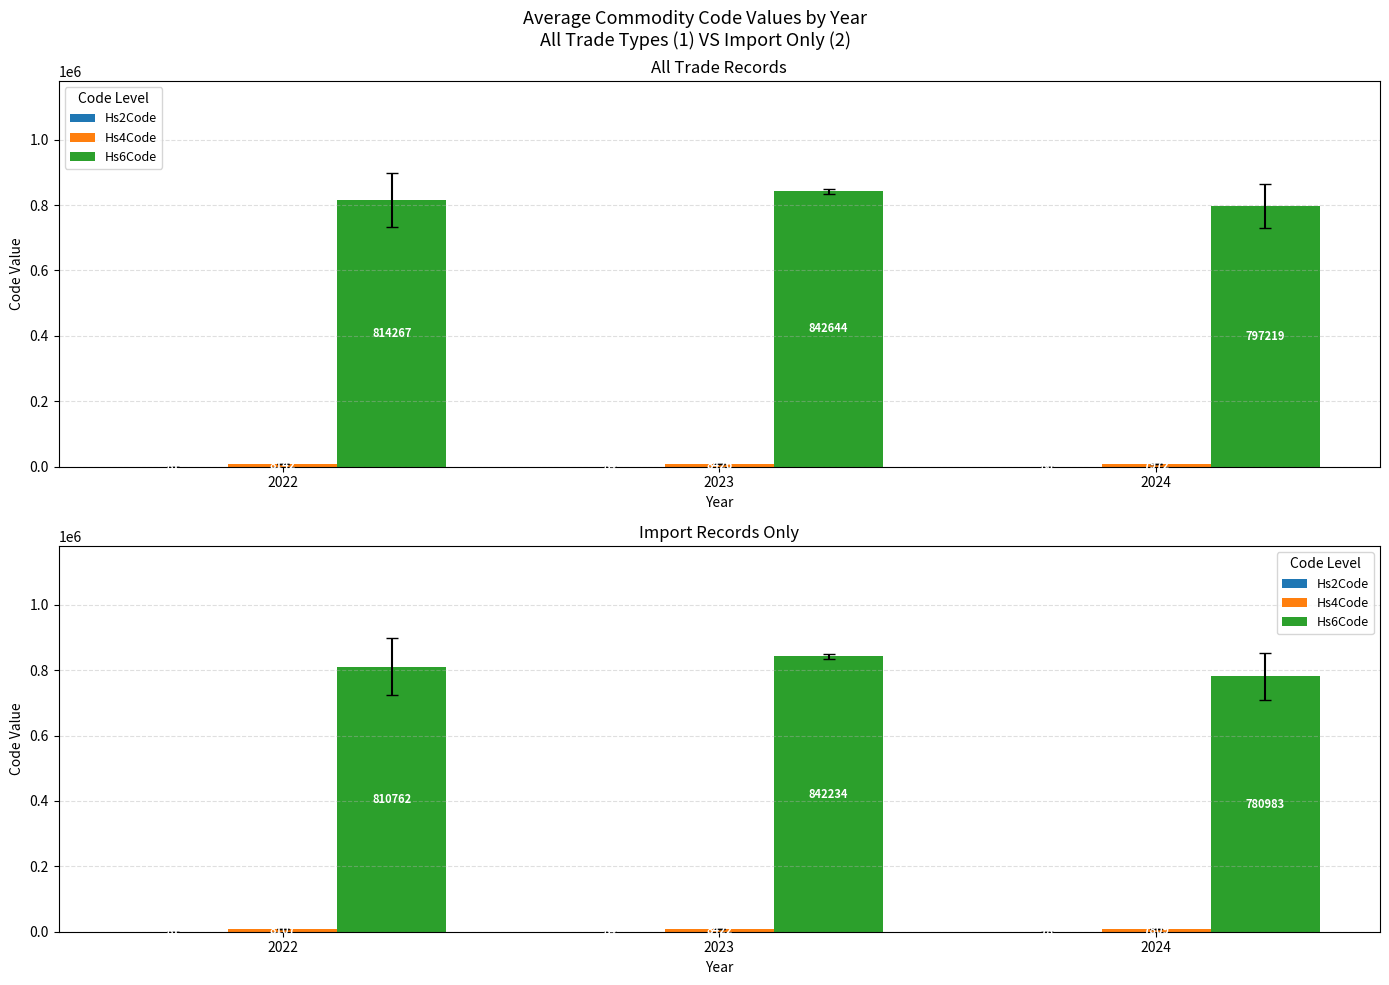

Does the chart contain any negative values?

No